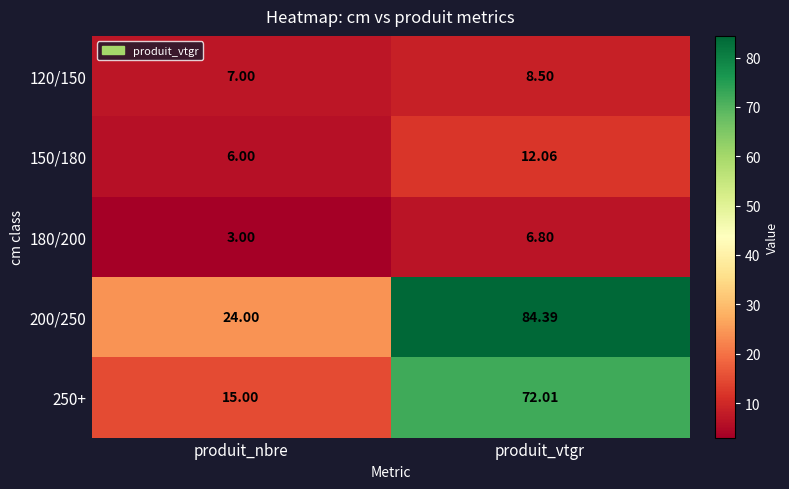

Rank the categories by 180/200 value from lowest to highest.

produit_nbre, produit_vtgr